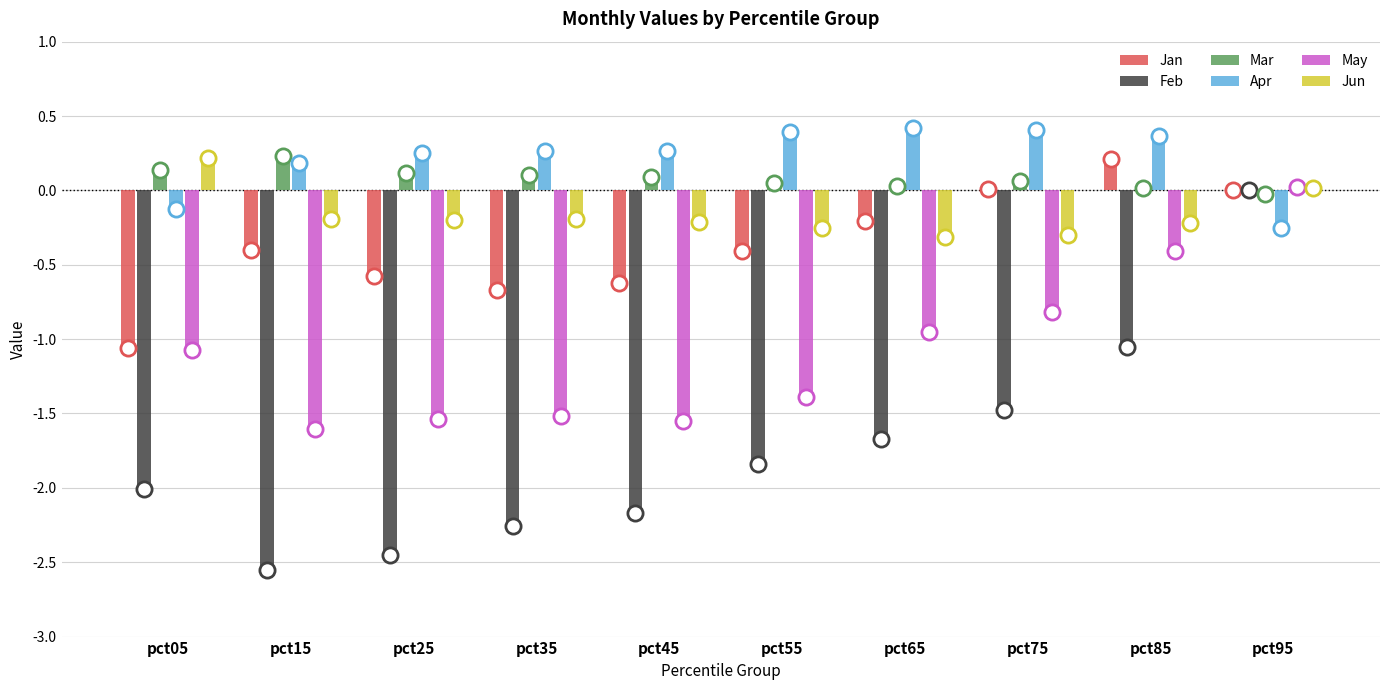

At how many categories does at least one series exceed -1?

10